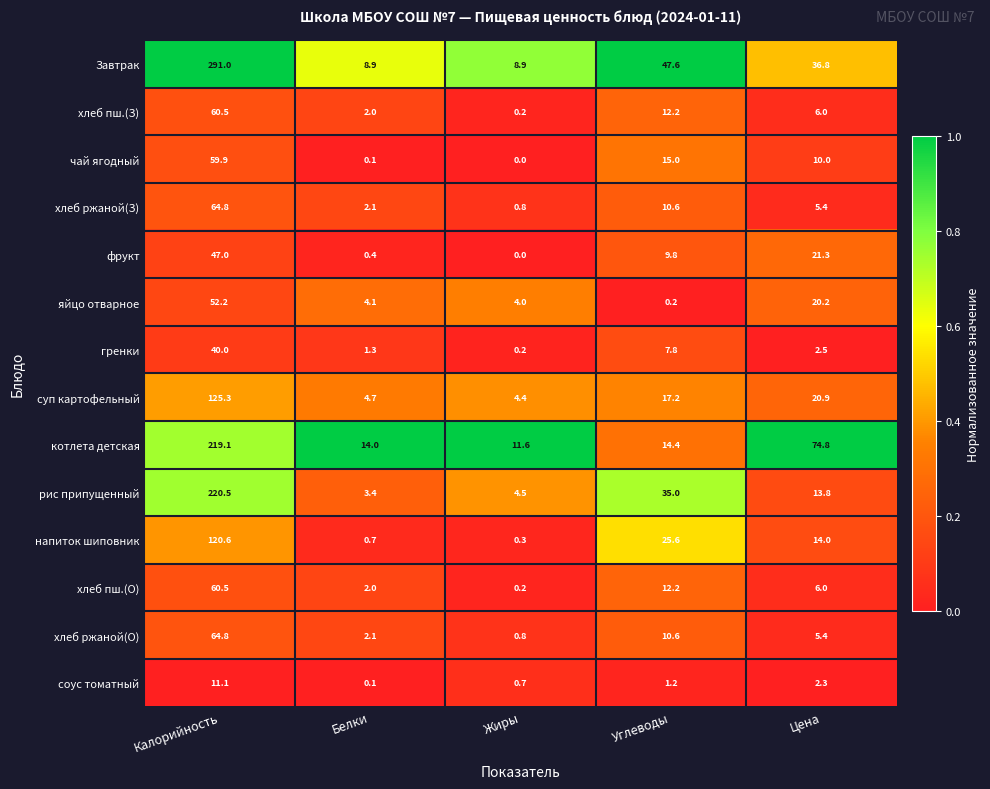

Which series has the widest spread of values?

Завтрак